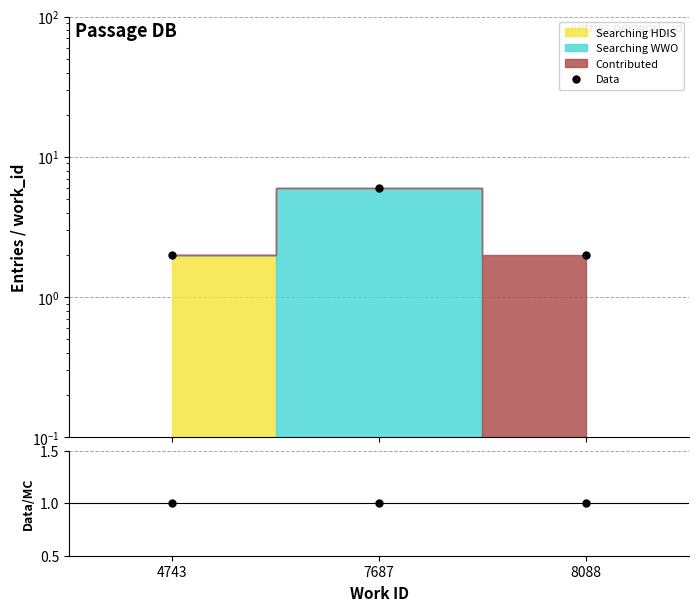

What is the sum of the values at 7687 and 8088?

8